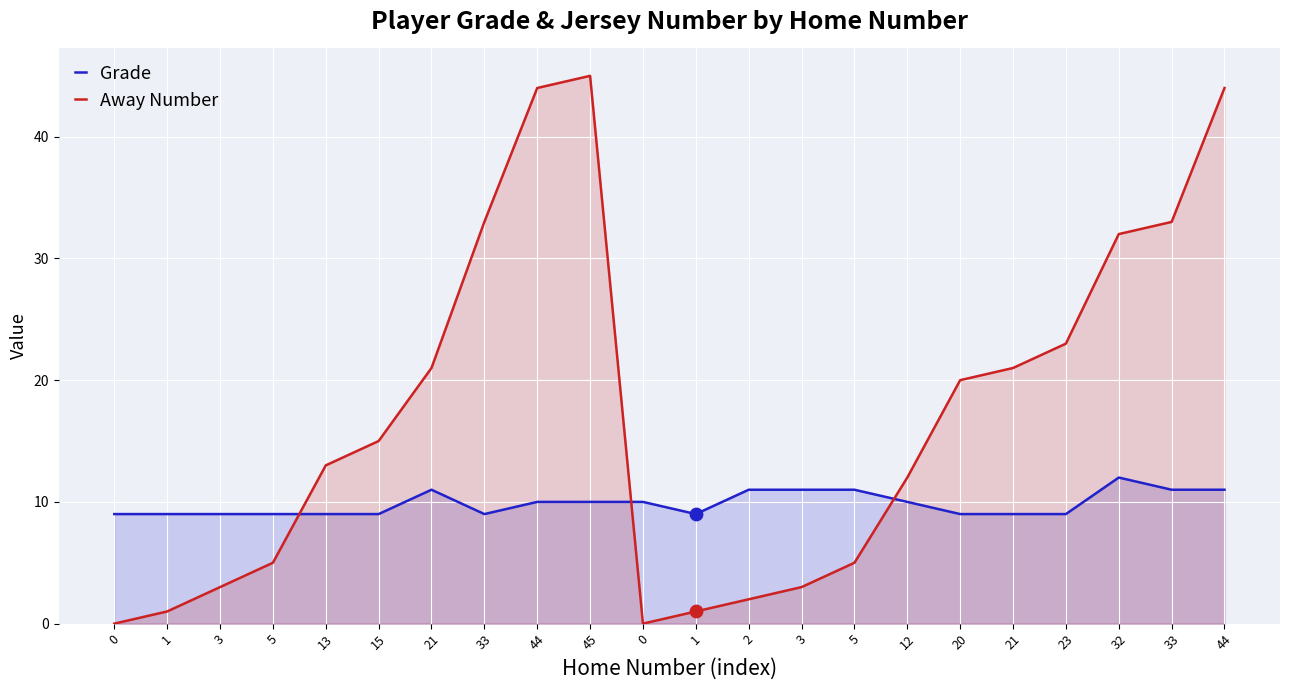

What is the total value across all series at 2?

13